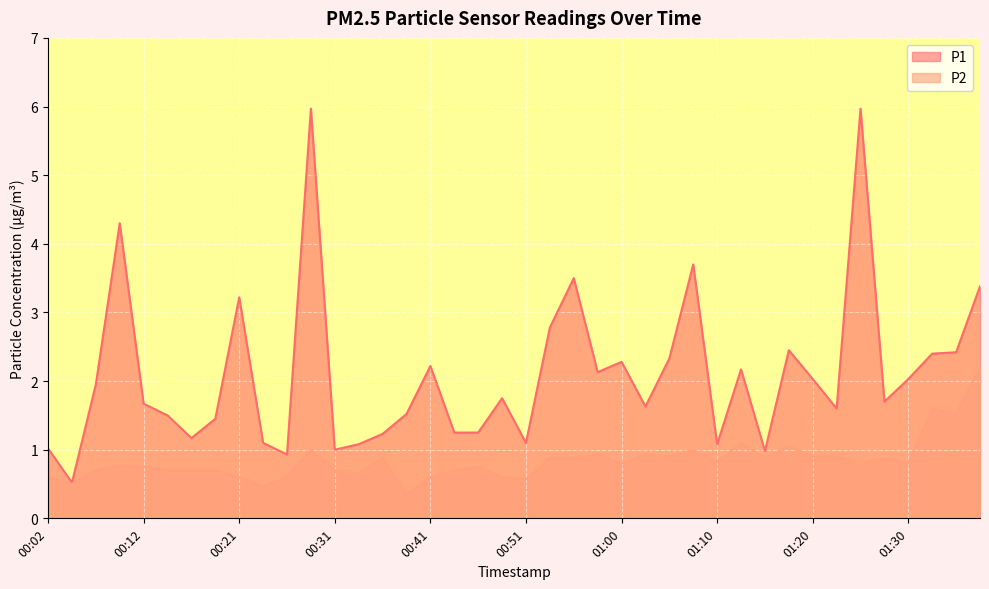

Reading right to left, what are all the values shown in this chart?

P1: 3.4	2.4	2.4	2.0	1.7	6.0	1.6	2.0	2.5	1.0	2.2	1.1	3.7	2.3	1.6	2.3	2.1	3.5	2.8	1.1	1.8	1.2	1.2	2.2	1.5	1.2	1.1	1.0	6.0	0.9	1.1	3.2	1.4	1.2	1.5	1.7	4.3	1.9	0.5	1.0
P2: 2.2	1.5	1.6	0.8	0.9	0.8	0.9	0.9	1.1	0.9	1.1	0.8	1.0	0.9	0.9	0.8	0.9	0.9	0.9	0.6	0.6	0.8	0.7	0.6	0.3	0.9	0.7	0.7	1.0	0.6	0.5	0.6	0.7	0.7	0.7	0.8	0.8	0.7	0.5	0.6